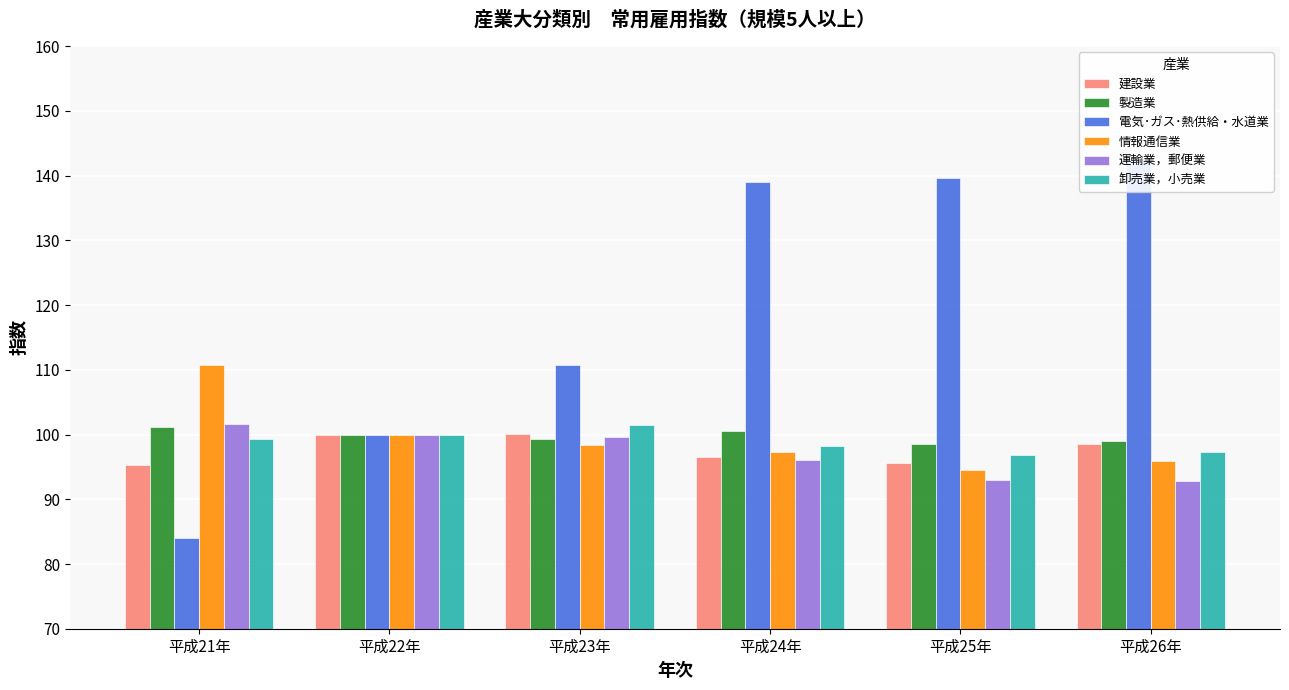

How many values in the 卸売業，小売業 series are below 99?

3